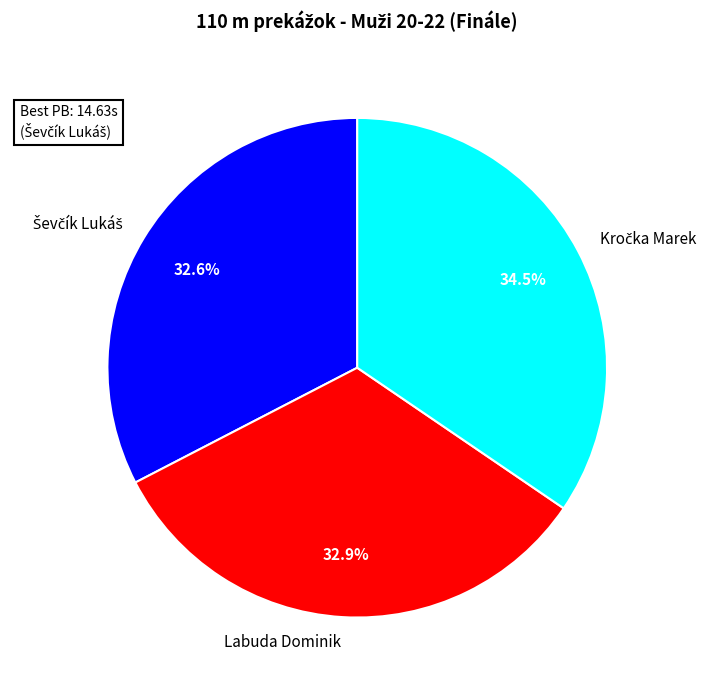

To the nearest percent, what is the difference between the largest and smallest slice percentages?

2%